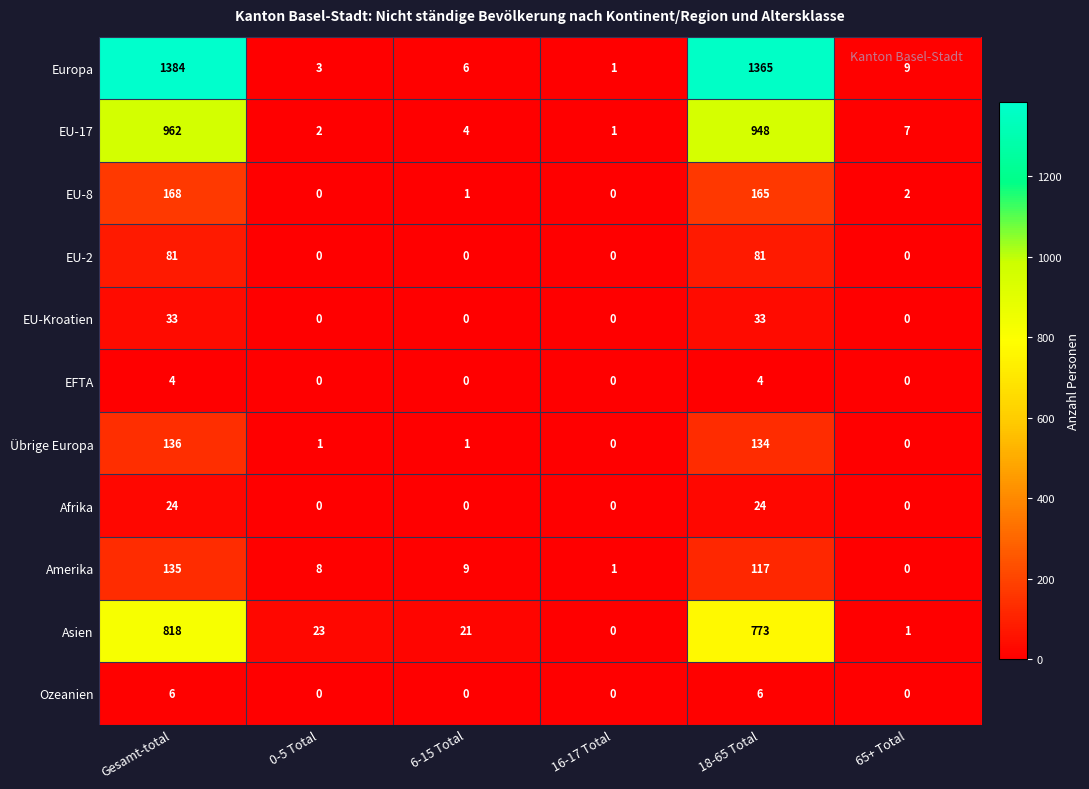

Which series has the largest total across all categories?

Europa